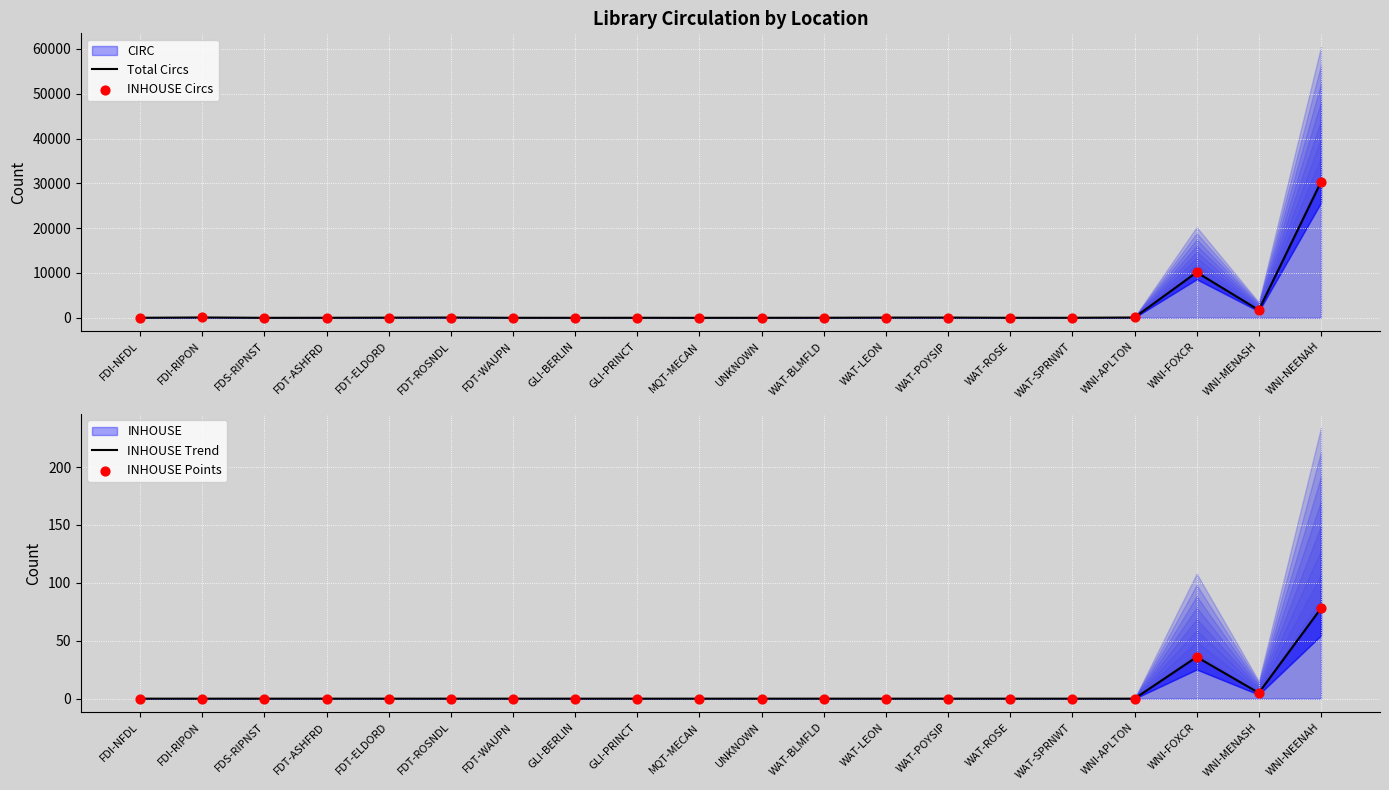

At how many categories does at least one series exceed 18256?

1